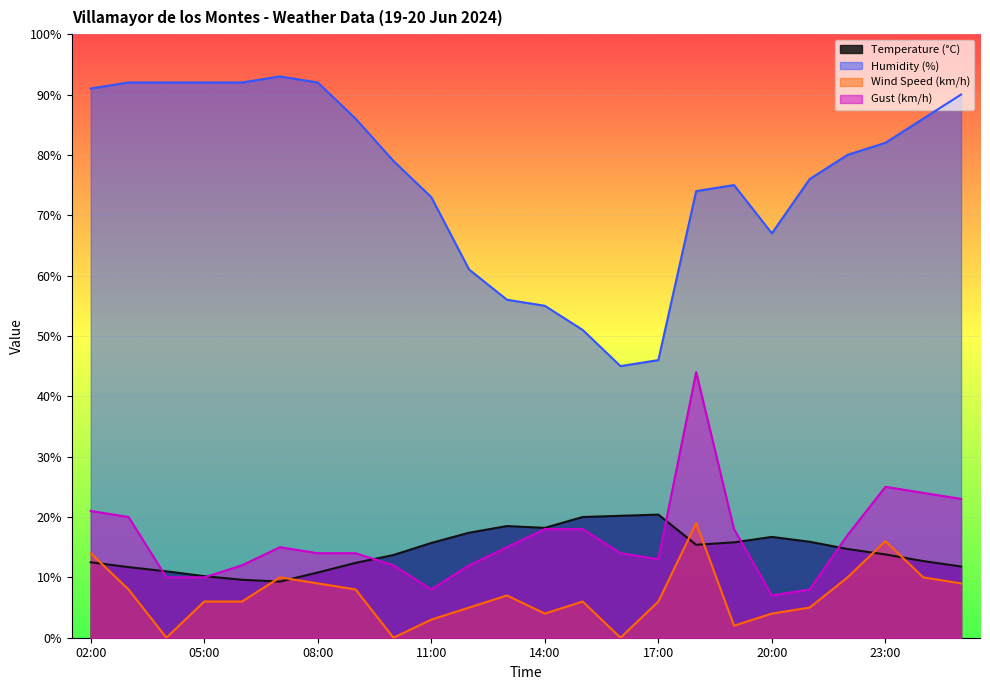

At how many categories does at least one series exceed 38?

24